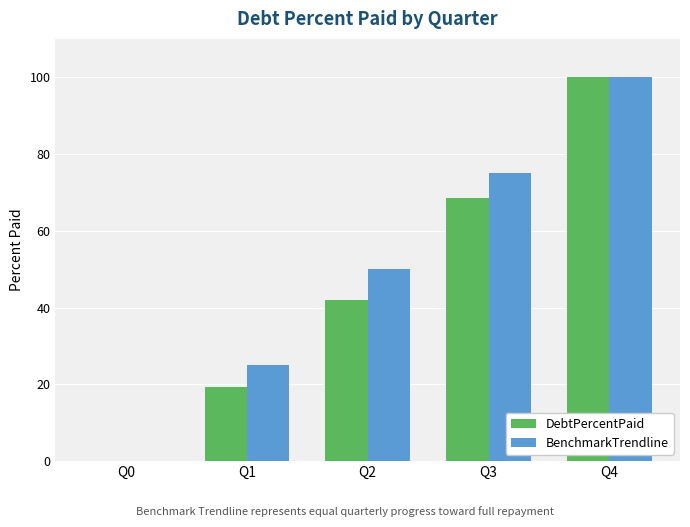

What is the sum of all DebtPercentPaid values?

229.9